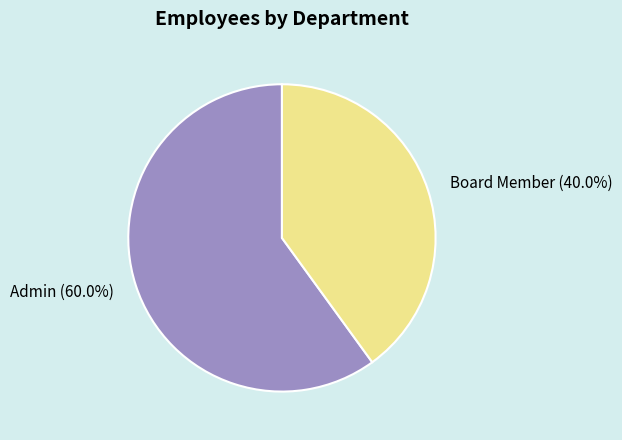

To the nearest percent, what is the difference between the largest and smallest slice percentages?

20%